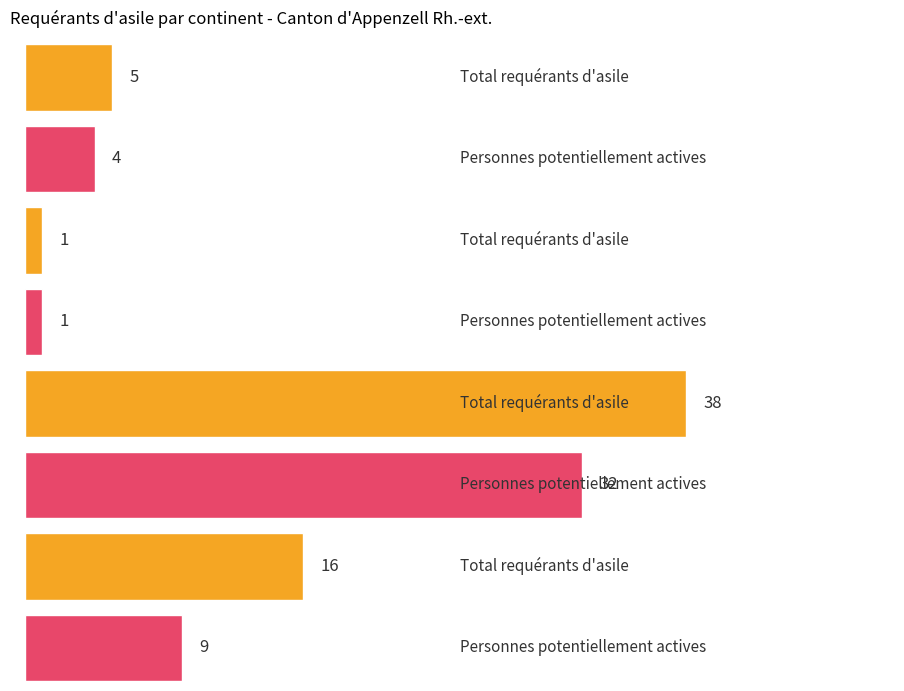

How many Total requérants d'asile values are between 5 and 38?

3